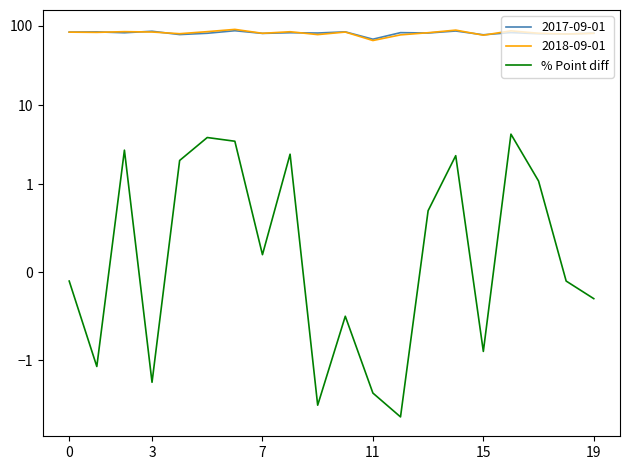

Reading left to right, extract all data points from this chart.

-0.1	-1.2	2.7	-1.9	2.0	3.9	3.5	0.2	2.4	-3.7	-0.5	-2.6	-5.2	0.7	2.3	-0.9	4.3	1.1	-0.1	-0.3